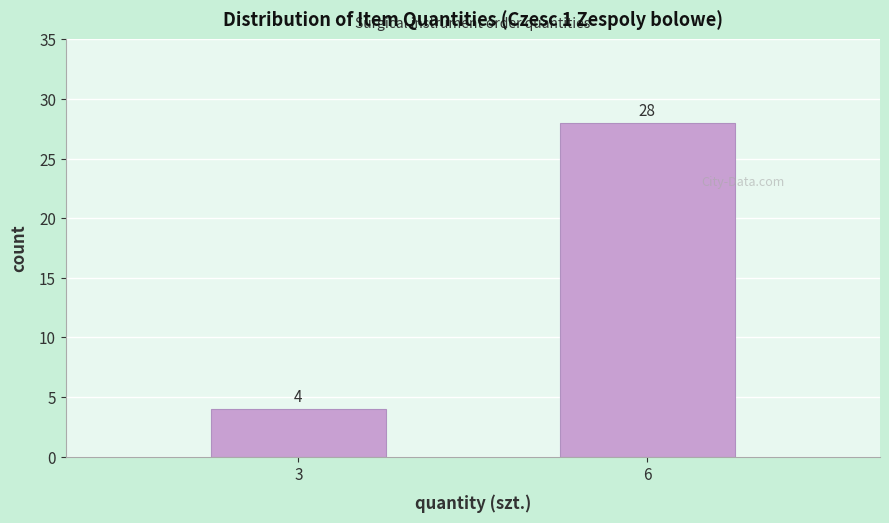

Reading left to right, transcribe all the data shown in this chart.

4	28